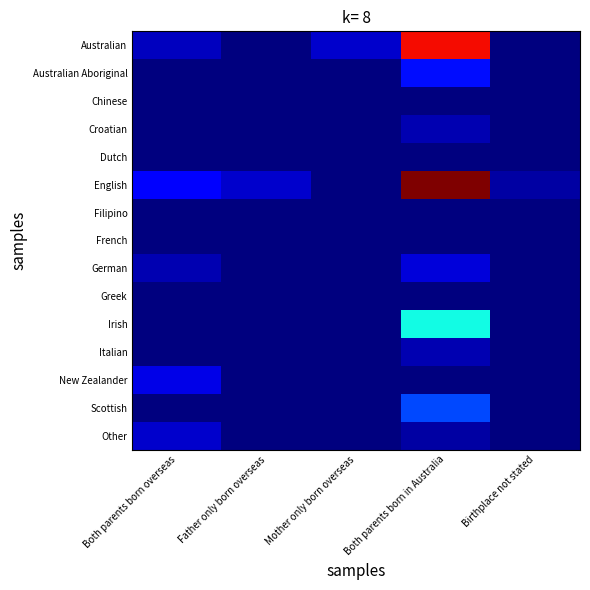

Which label corresponds to the largest value in the chart?

Both parents born in Australia